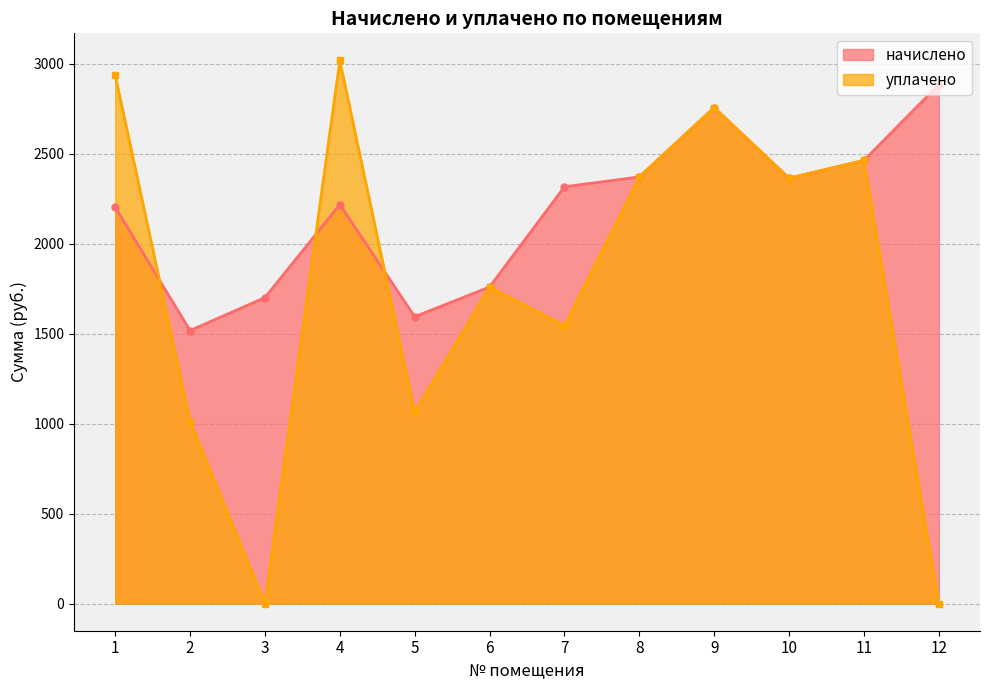

At which category does the chart reach its peak across all series?

4